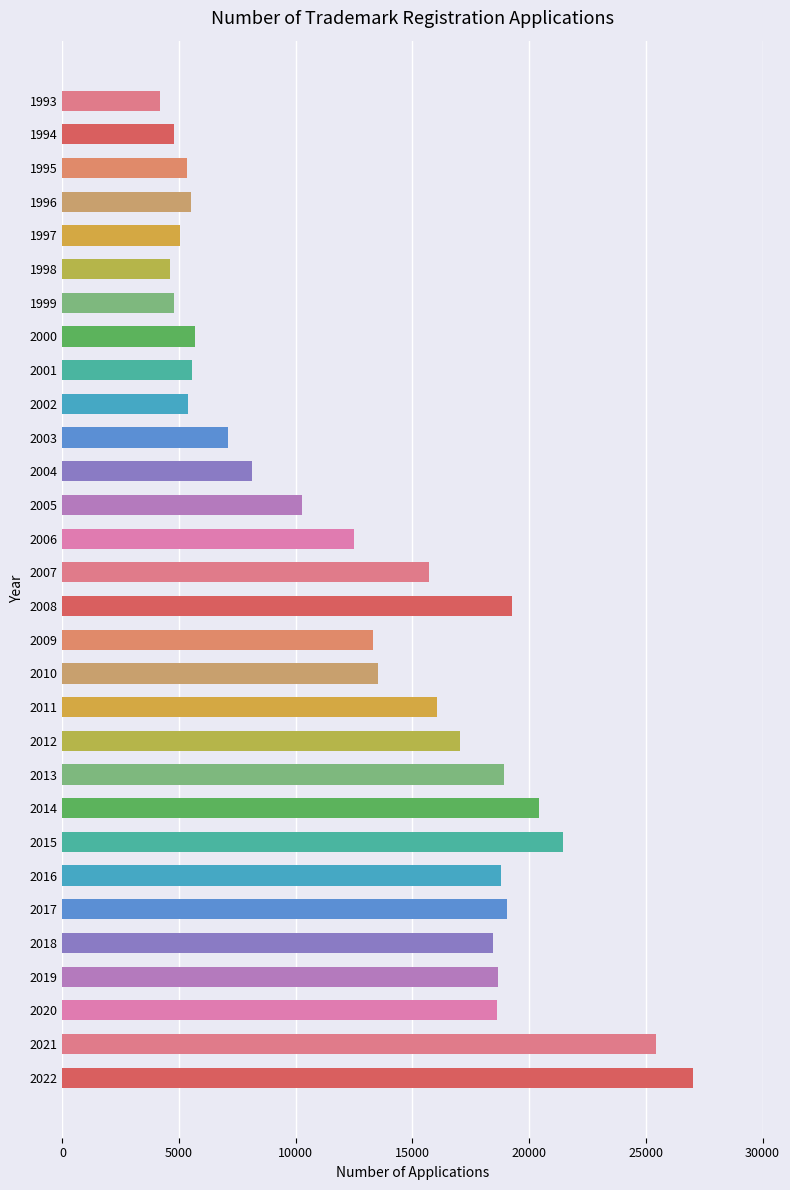

What is the approximate value at 2005, to the nearest 50?

10250